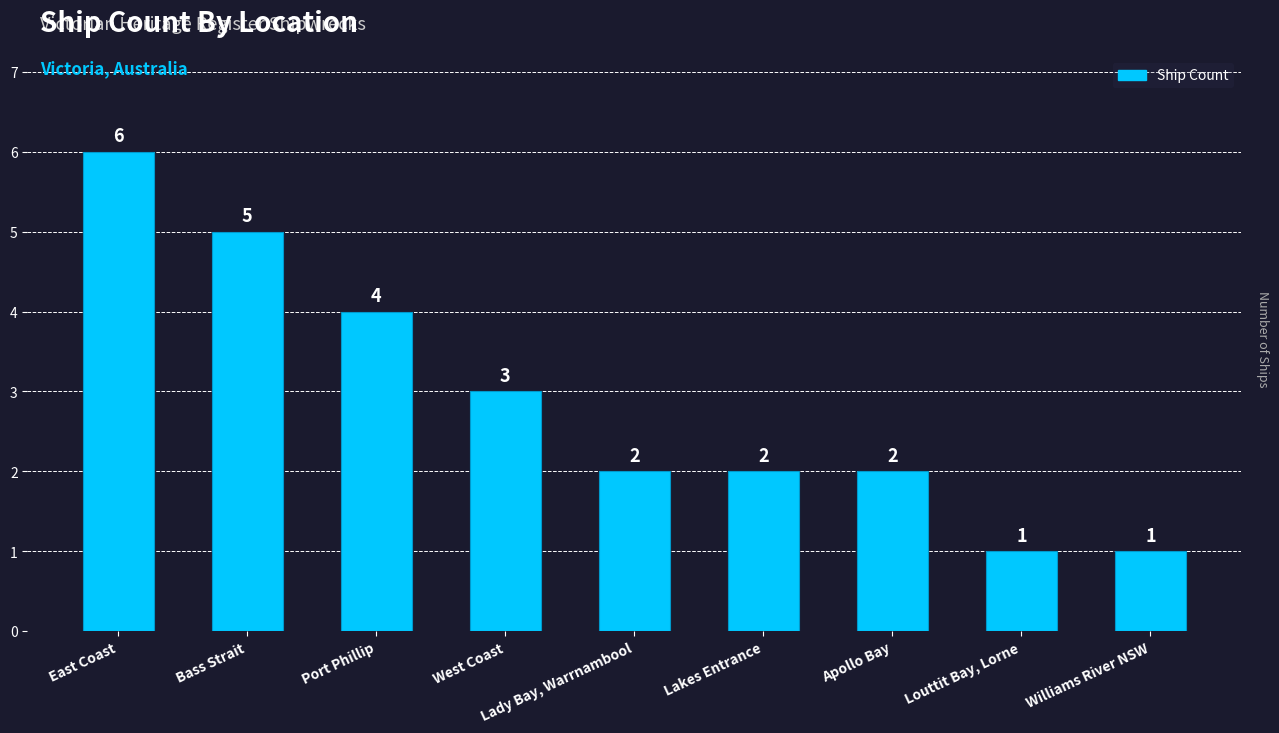

What position from the right is Bass Strait?

8